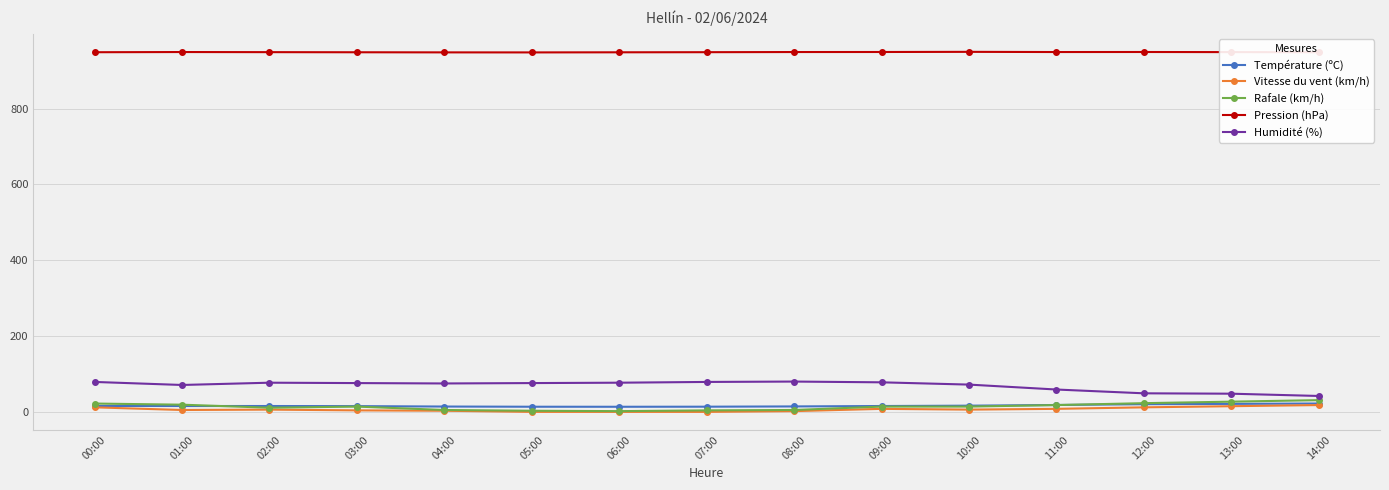

Is it true that Humidité (%) equals 80.0 at 08:00?

True